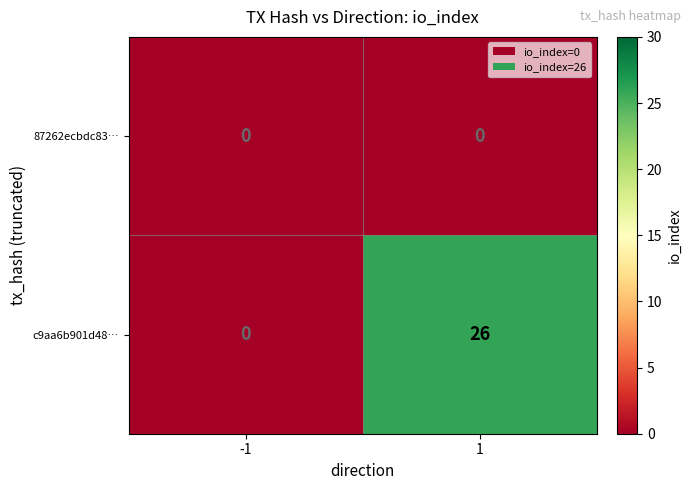

List the series in order of their peak value, lowest first.

87262ecbdc83…, c9aa6b901d48…